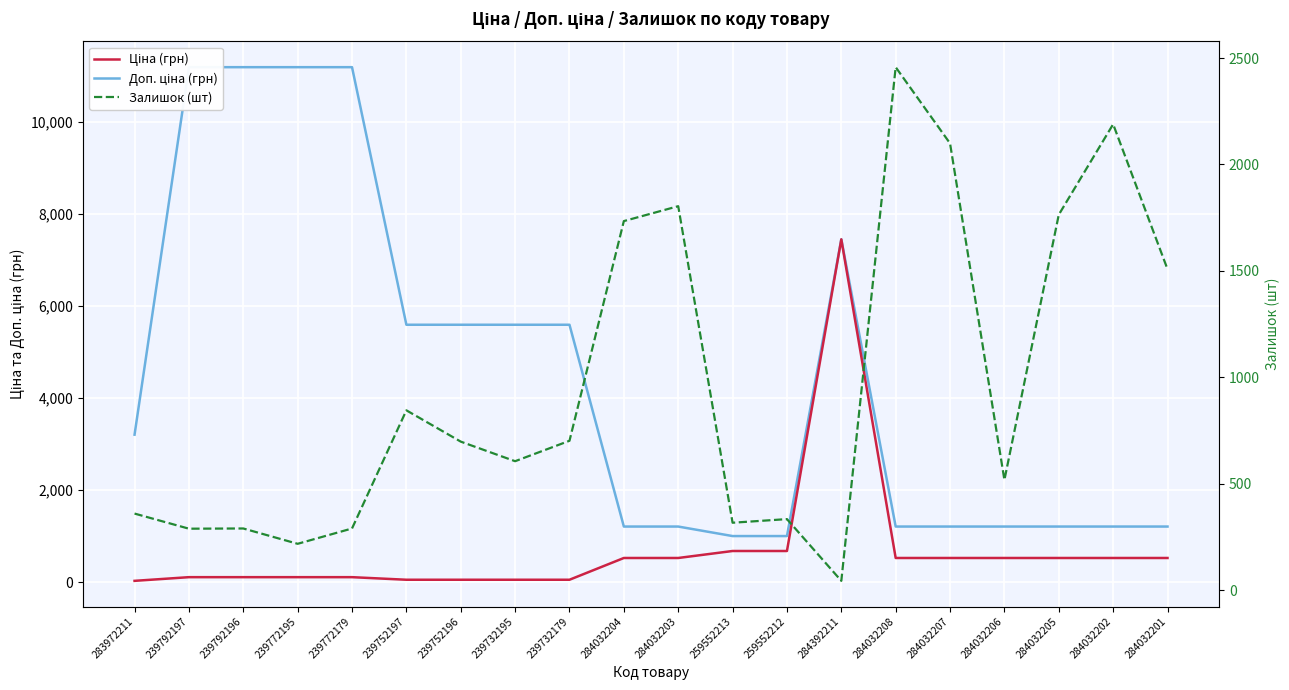

What are all the series names shown in the legend?

Доп. ціна (грн), Ціна (грн), Залишок (шт)